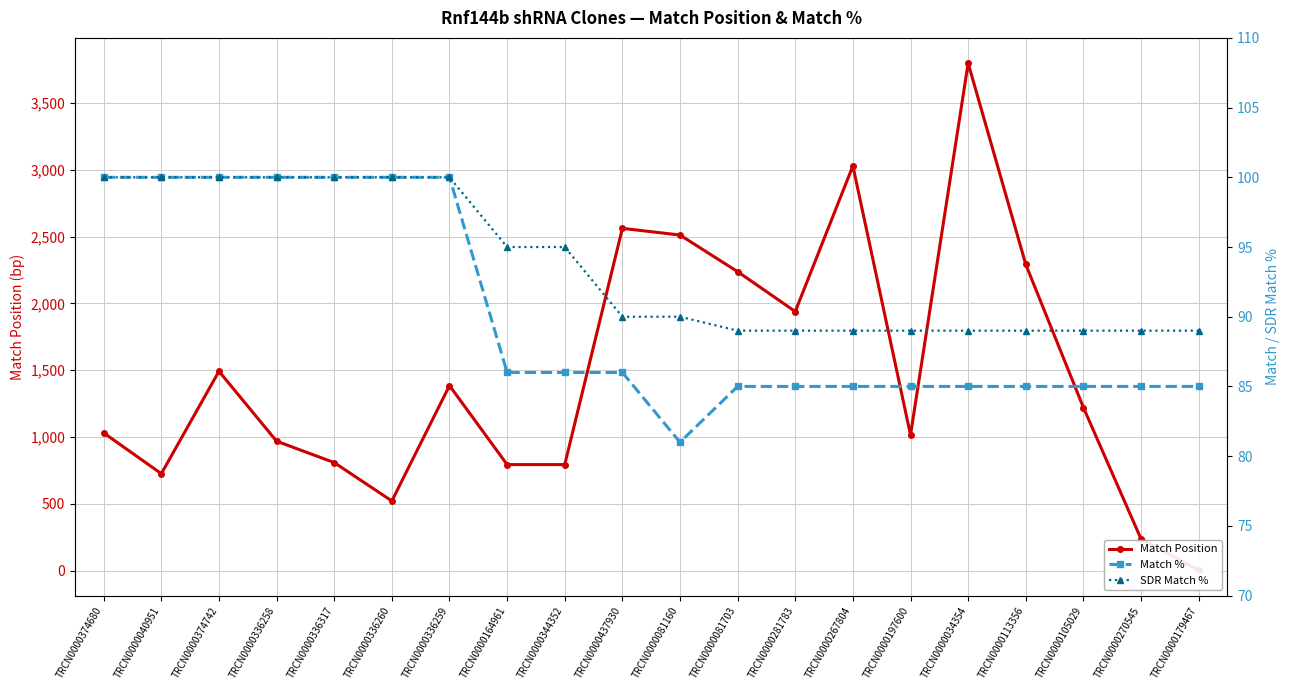

Is this an area chart (filled region under the line)?

No